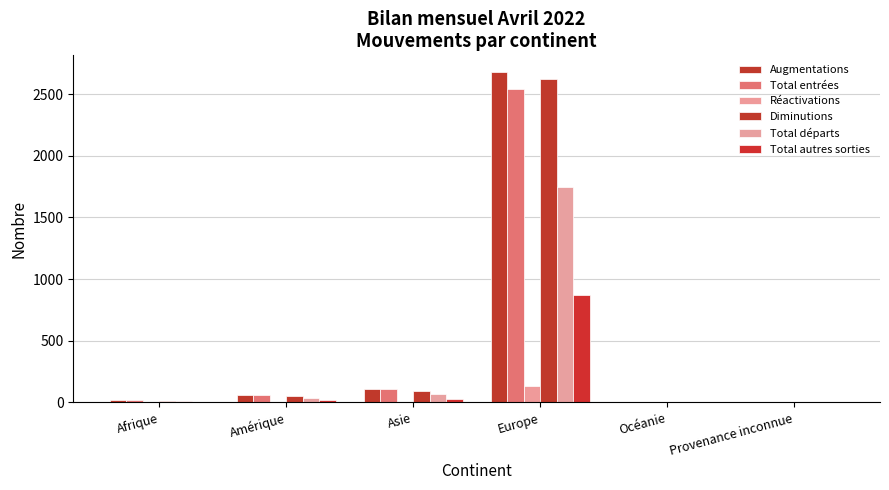

What is the sum of all Total autres sorties values?

926